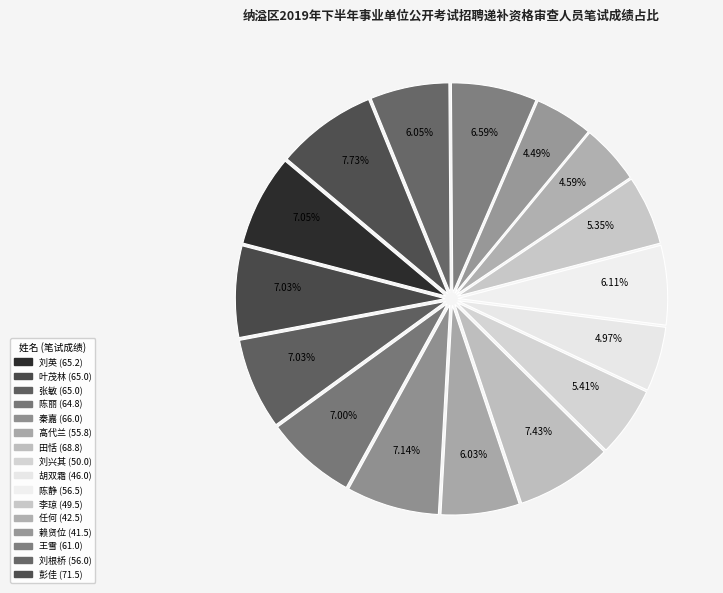

Which has a higher value, 彭佳 or 张敏?

彭佳